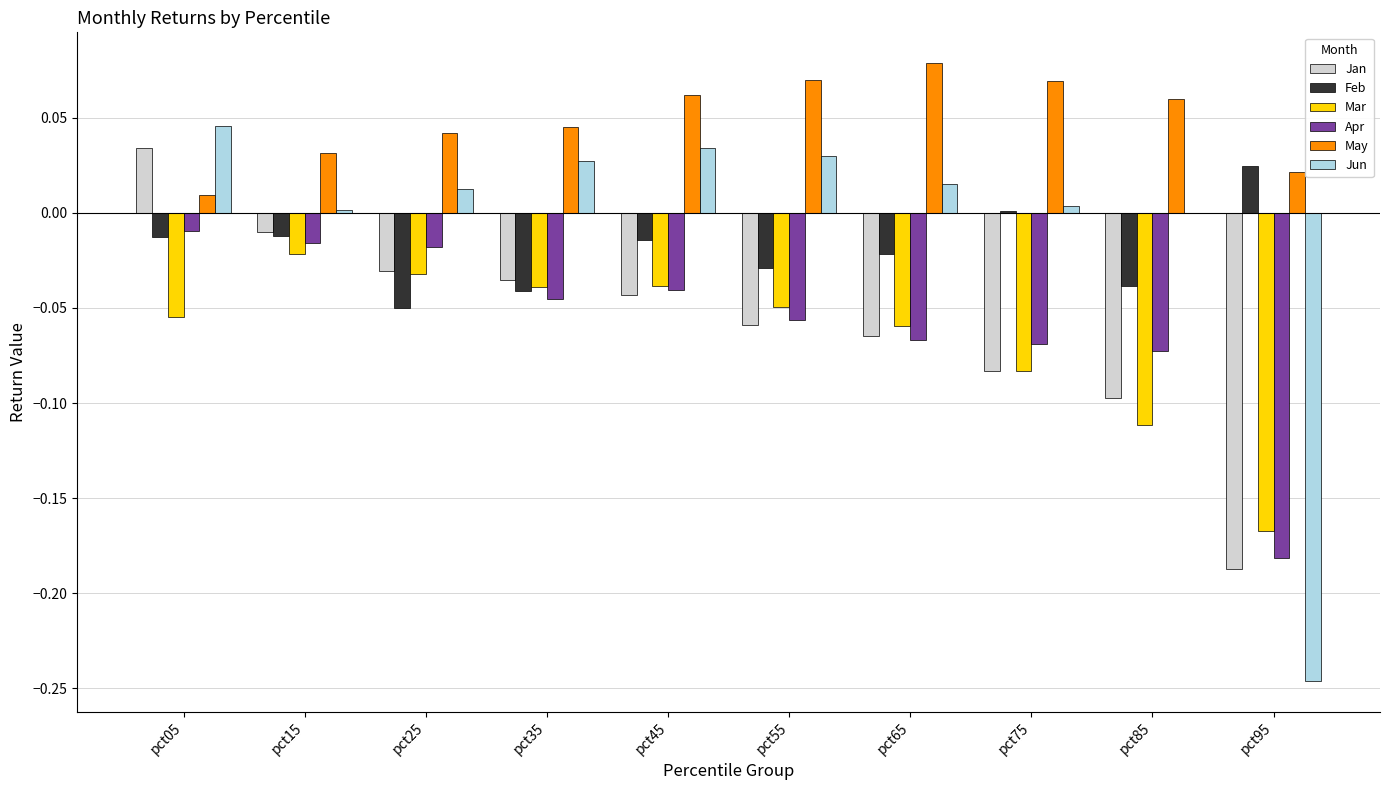

True or false: Jun has a value of 0.1 at pct05.

False